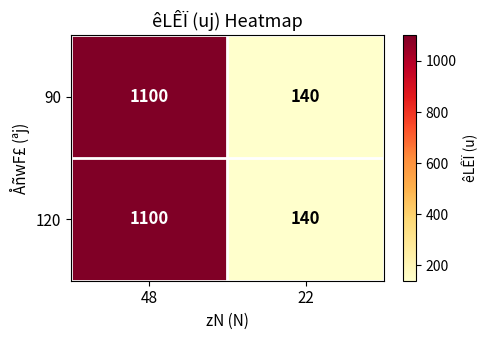

True or false: 90 has a value of 1722 at 48.

False